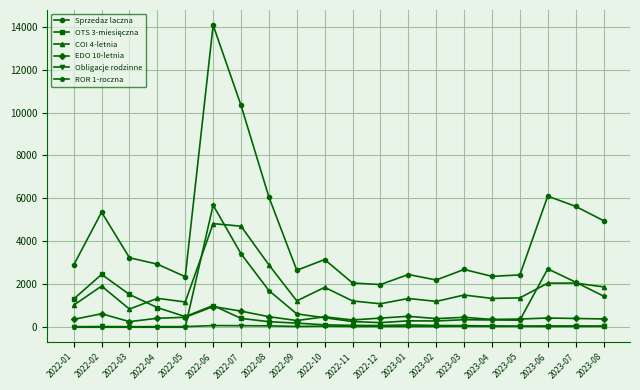

At which category is the sum across all series the highest?

2022-06